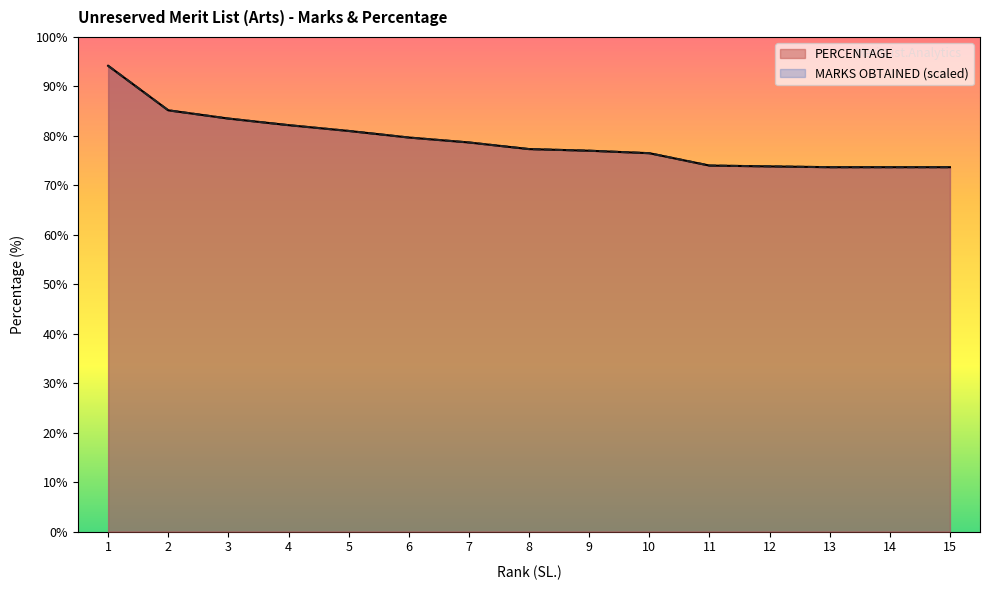

Is the value of PERCENTAGE at 5 greater than the value of MARKS OBTAINED at 13?

Yes